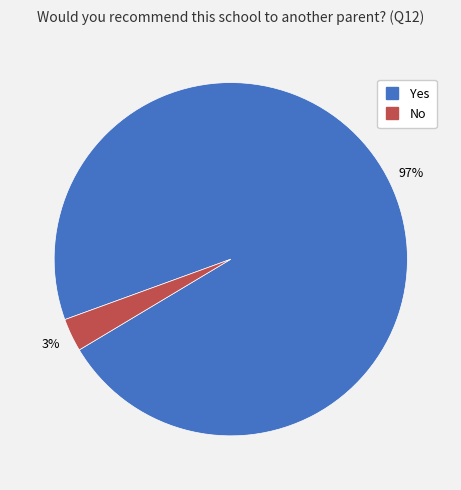

The No slice represents 10% of the pie. True or false?

False